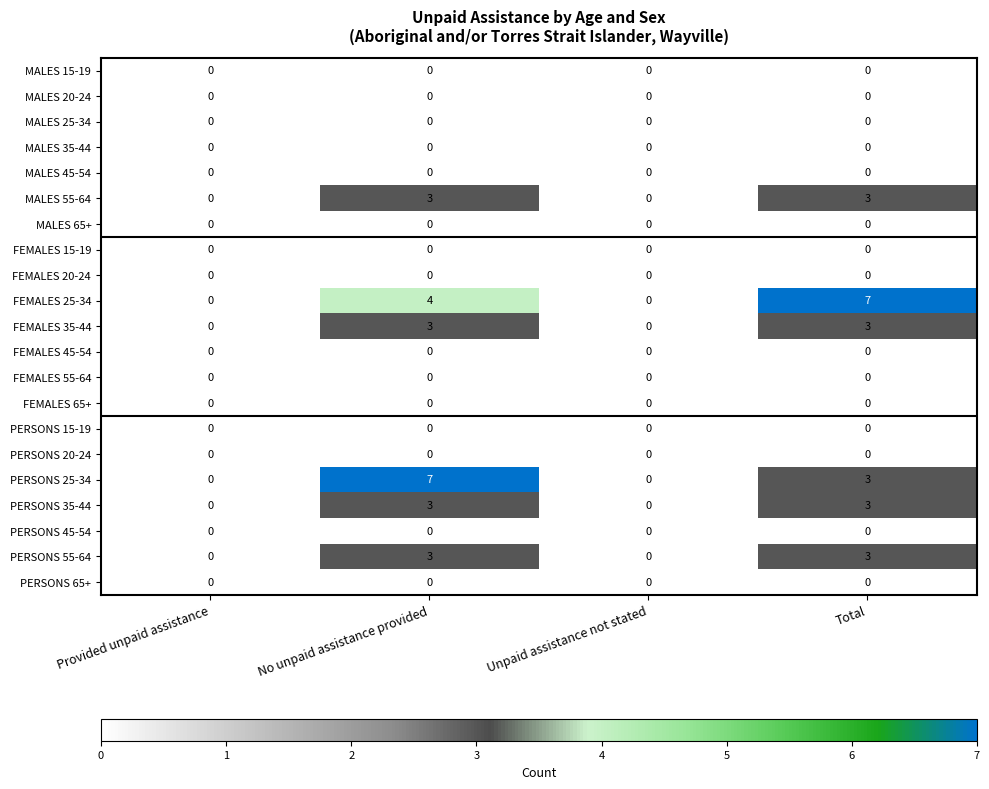

Between Provided unpaid assistance and No unpaid assistance provided, which series saw the biggest shift?

PERSONS 25-34